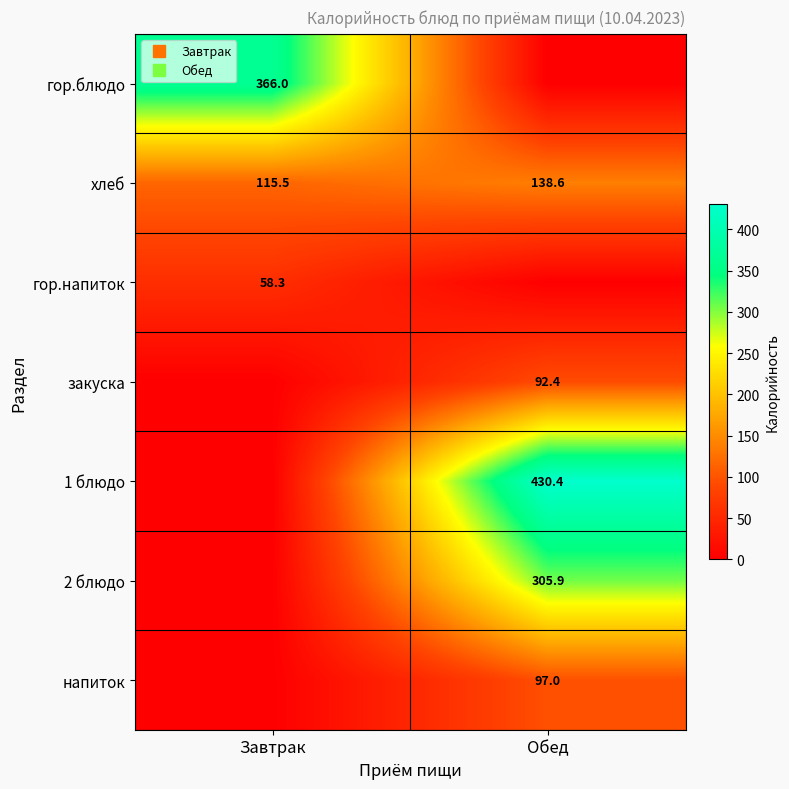

Is the value of 2 блюдо at Обед greater than the value of закуска at Обед?

Yes